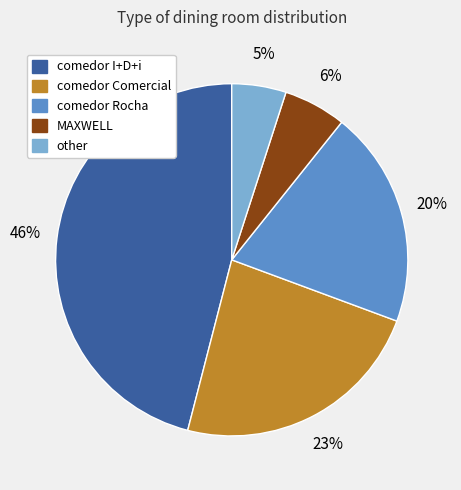

How many slices are in this pie chart?

5